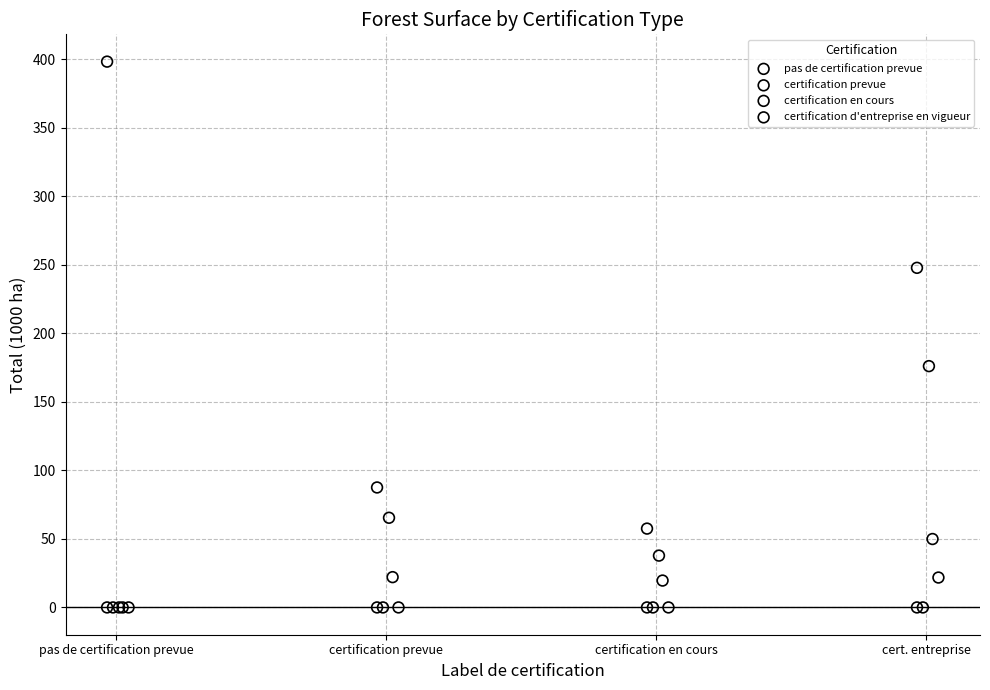

What are all the series names shown in the legend?

pas de certification prevue, certification prevue, certification en cours, certification d'entreprise en vigueur